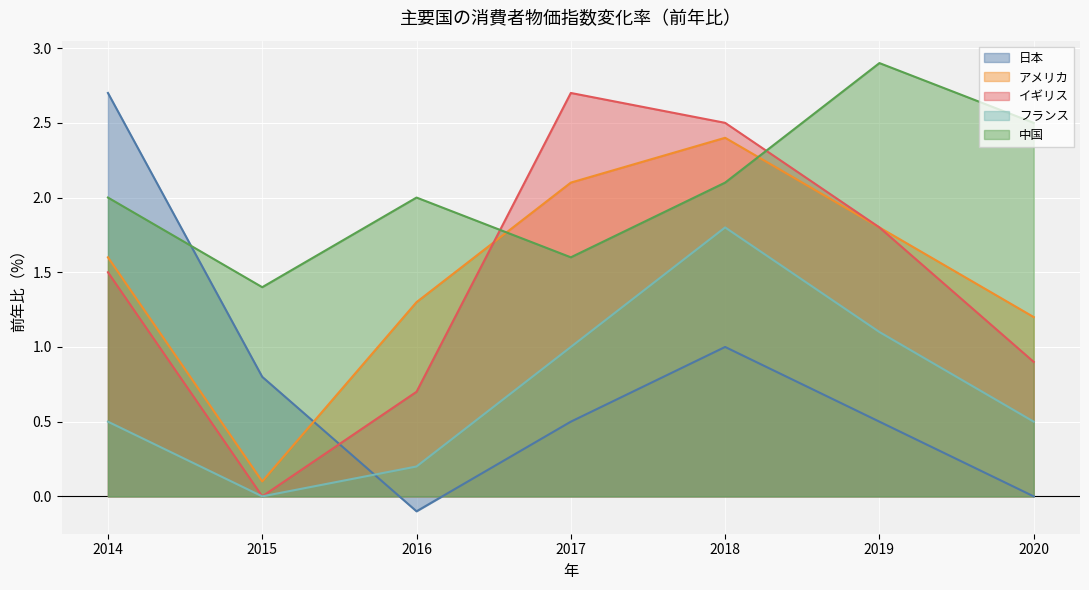

Is the value of 日本 at 2017 greater than the value of フランス at 2018?

No